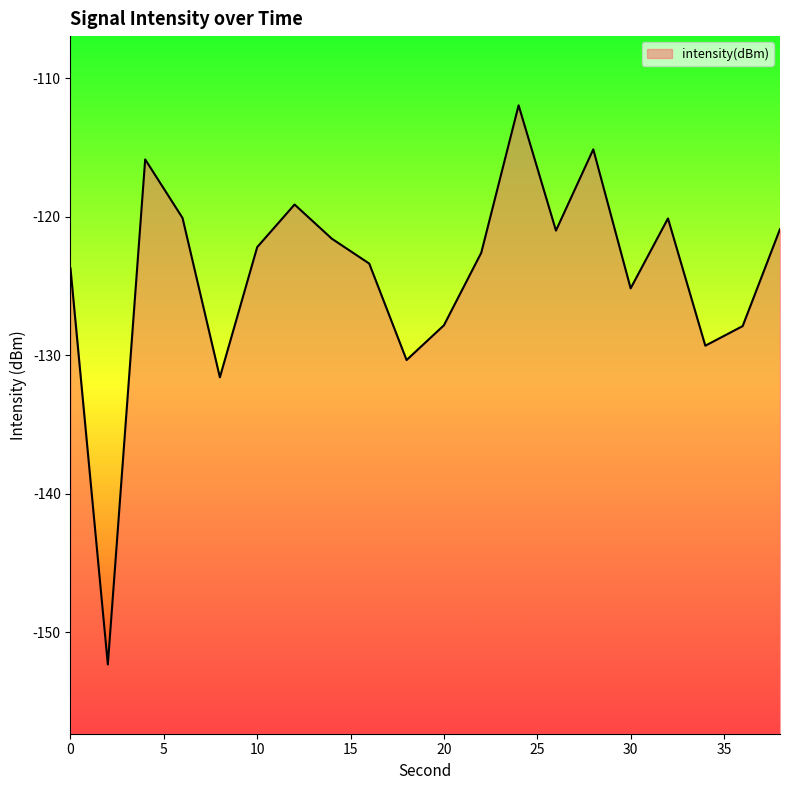

Where does the data first go above -122?

4